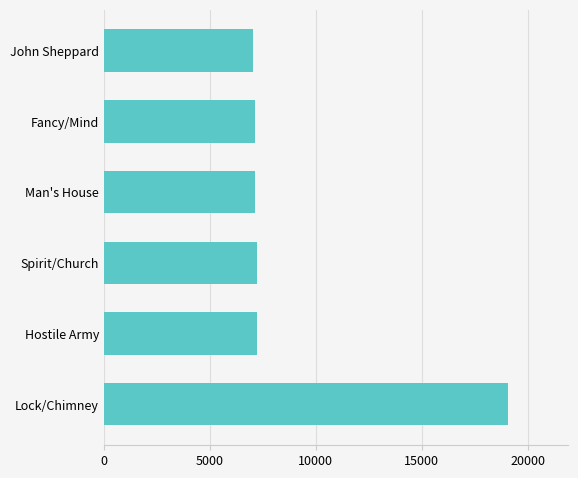

Read the value at Fancy/Mind.

7107